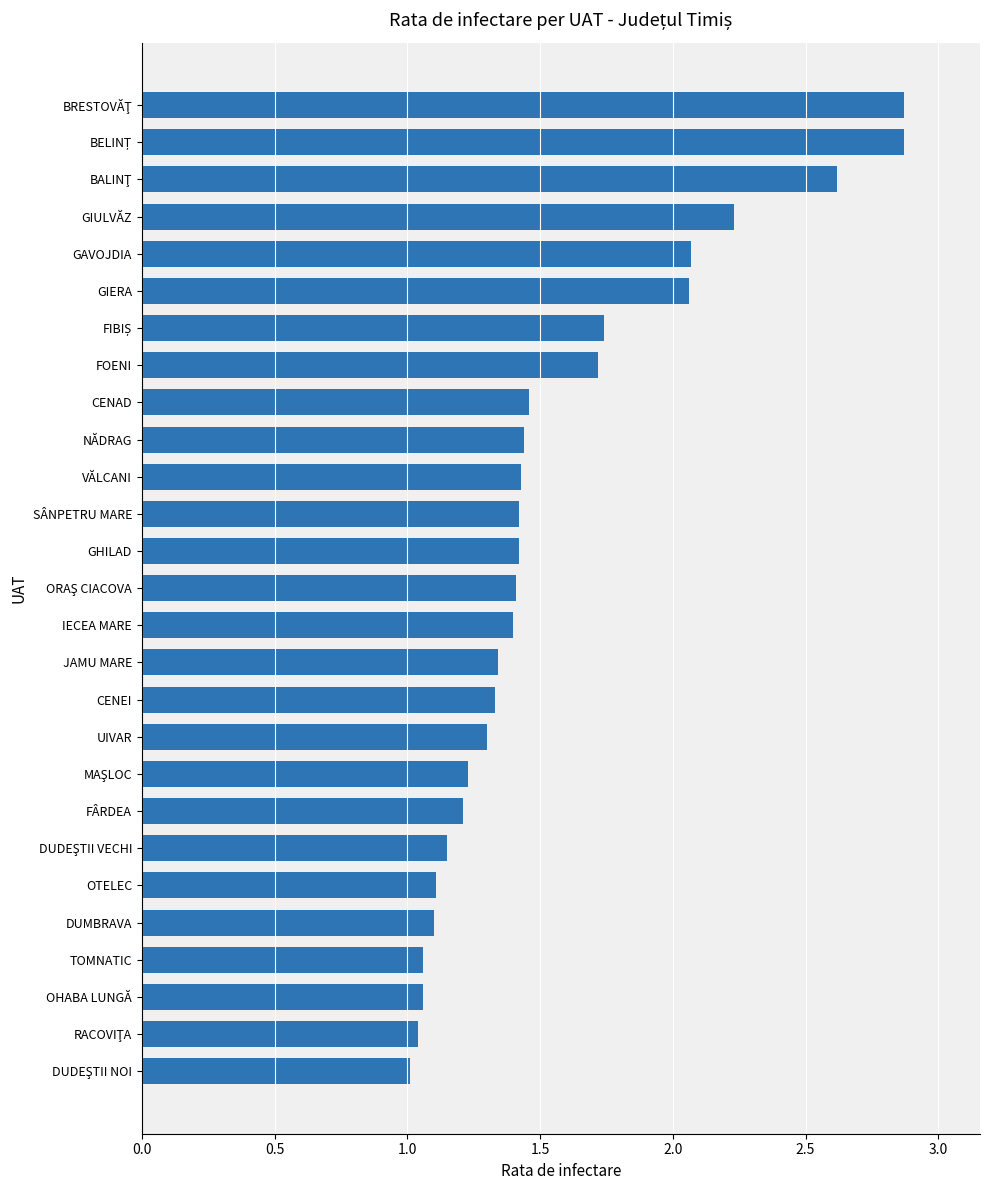

What is the label of the 12th bar from the bottom?

JAMU MARE